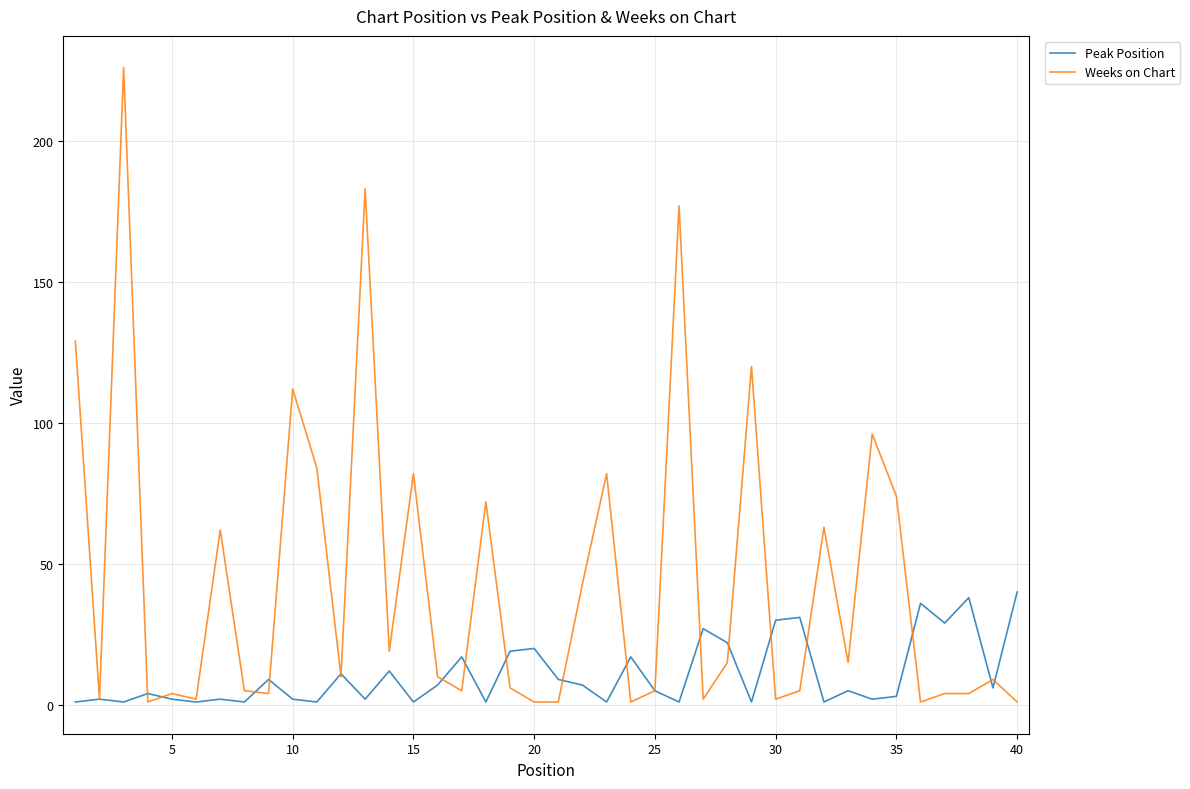

Which series has the largest total across all categories?

Weeks on Chart